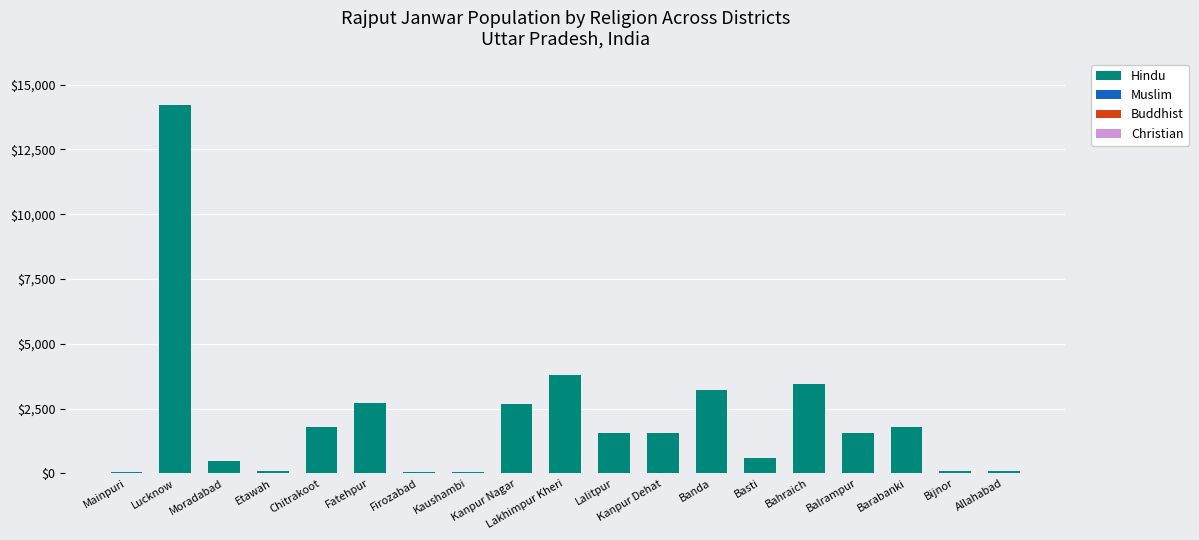

What is the maximum value shown in the chart?

14200